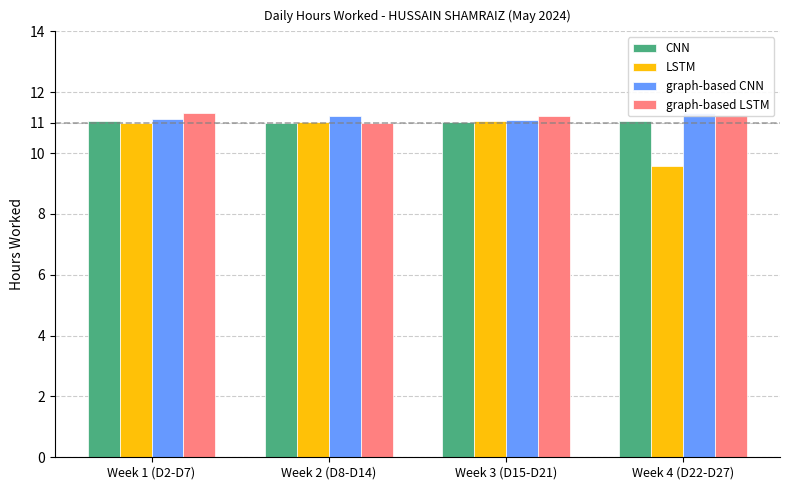

What is the minimum value shown in the chart?

9.6